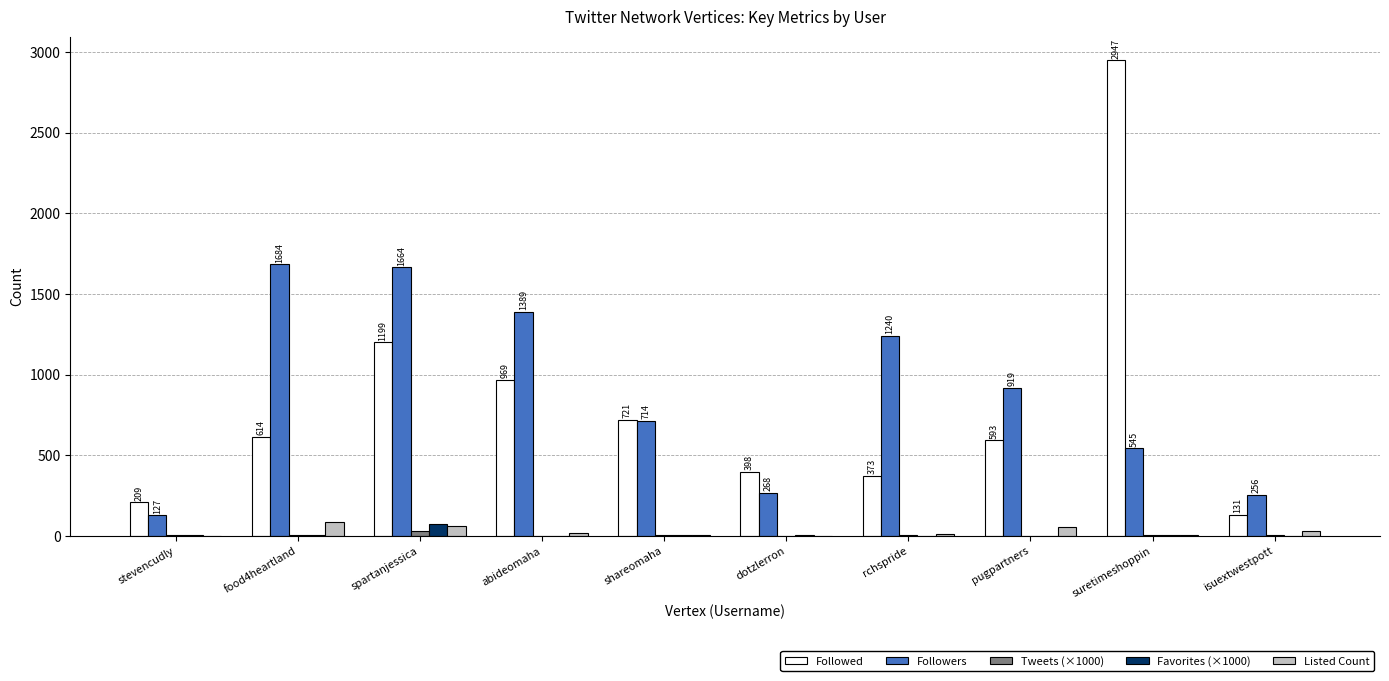

Between pugpartners and suretimeshoppin, which series saw the biggest shift?

Followed